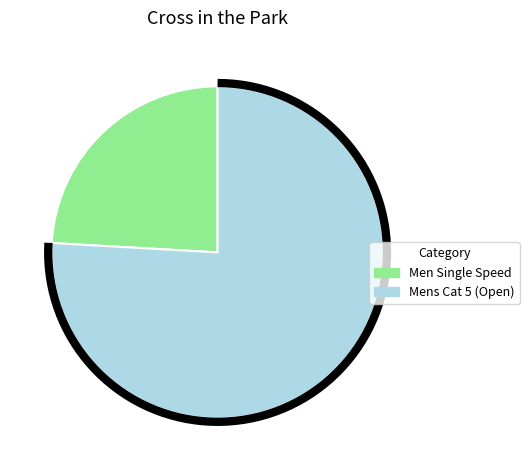

To the nearest percent, what portion does Men Single Speed represent?

24%